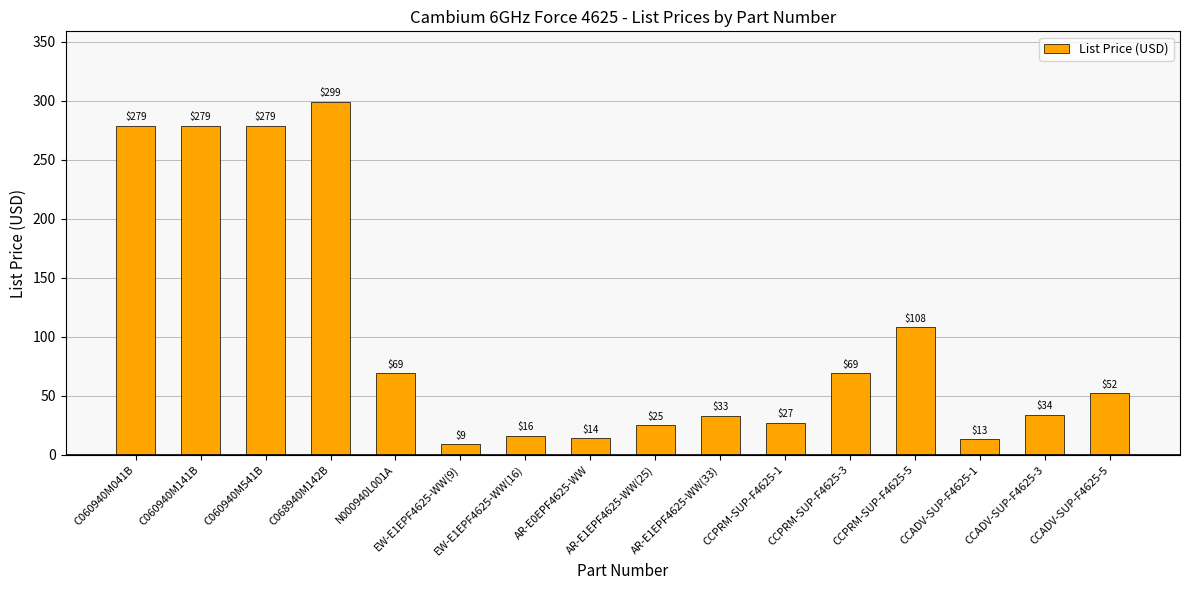

Count the number of data series in this chart.

1